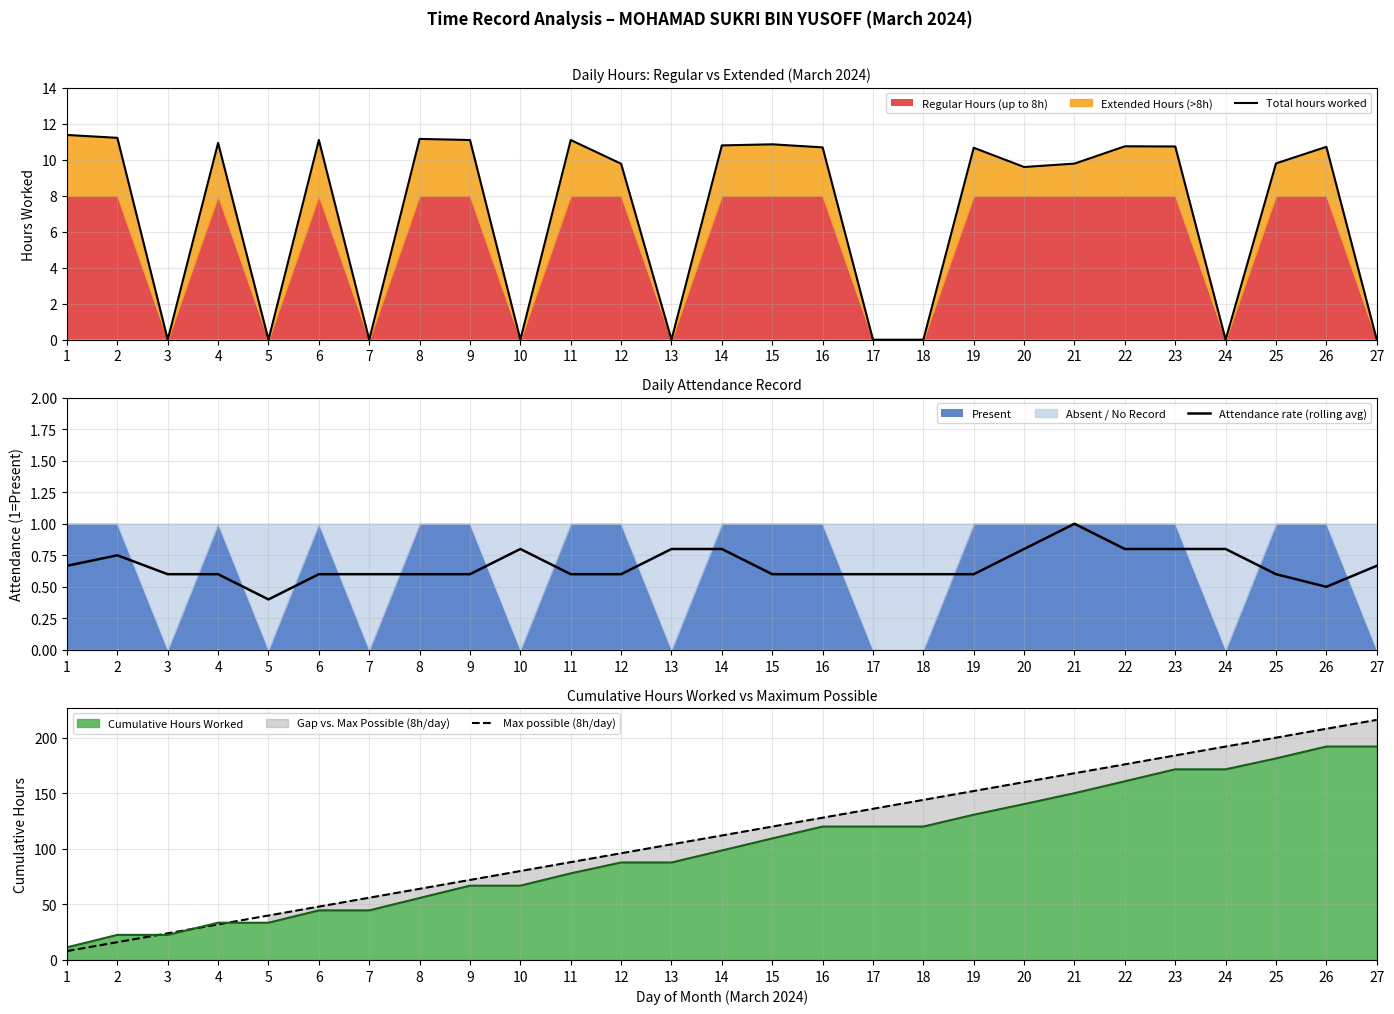

At which category does Total hours worked reach its first local peak?

4